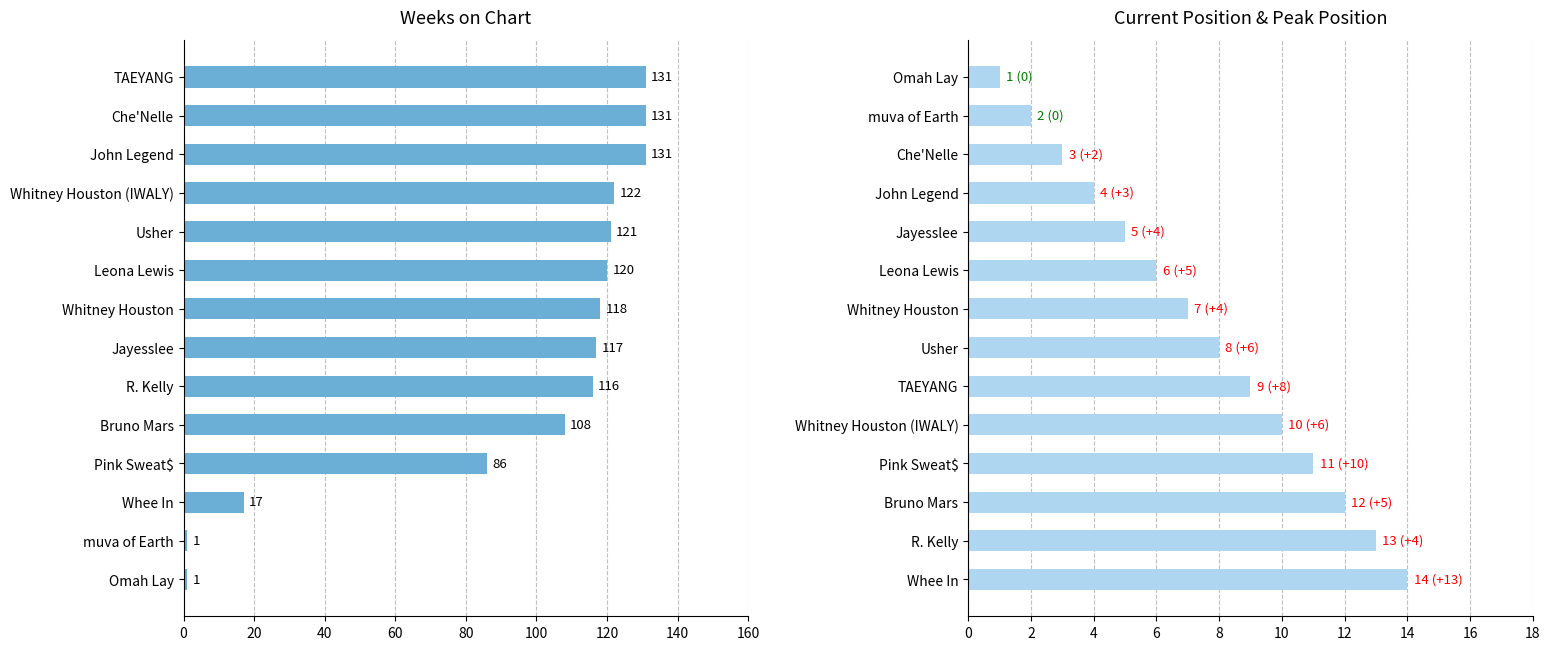

Reading left to right, list all the values displayed in this chart.

Weeks on Chart: 1	1	17	86	108	116	117	118	120	121	122	131	131	131
Current Position: 14	13	12	11	10	9	8	7	6	5	4	3	2	1